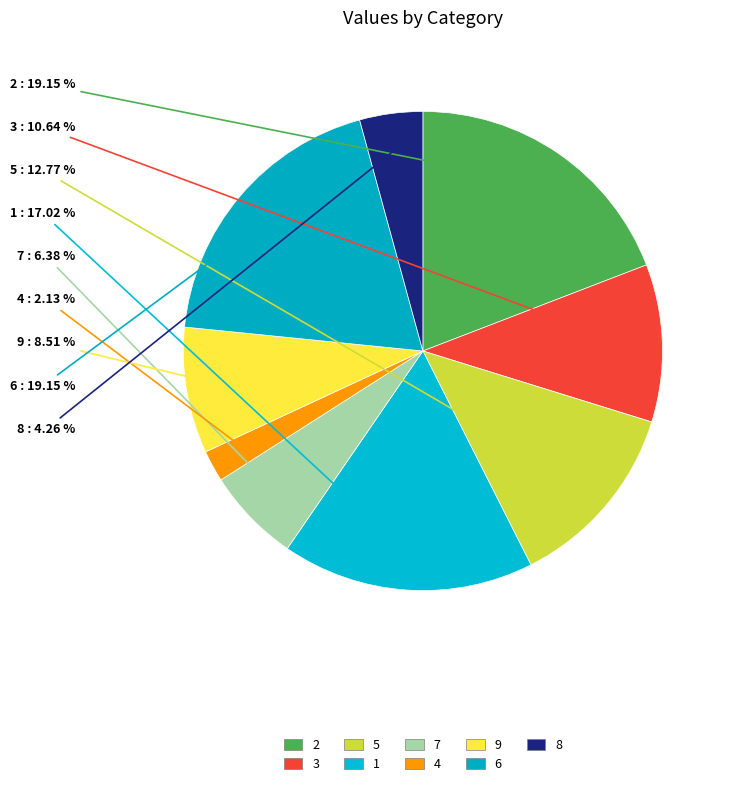

Does any single category account for the majority?

No